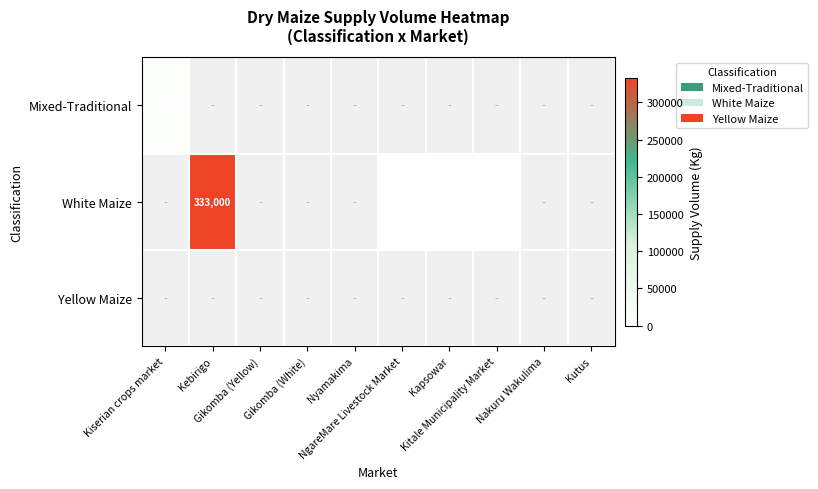

Which has a higher value, Kapsowar or Kutus?

Kutus